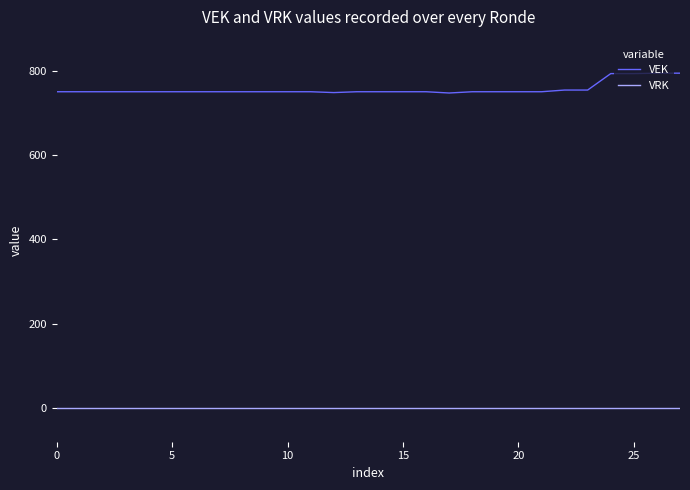

Which series has the largest total across all categories?

VEK